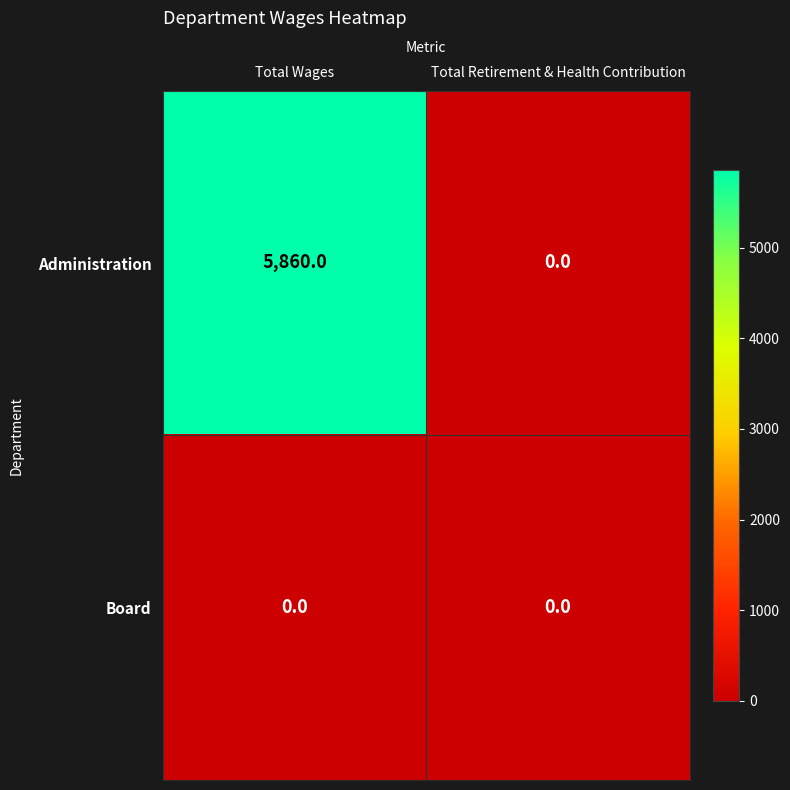

What is the sum of the Administration values at Total Retirement & Health Contribution and Total Wages?

5860